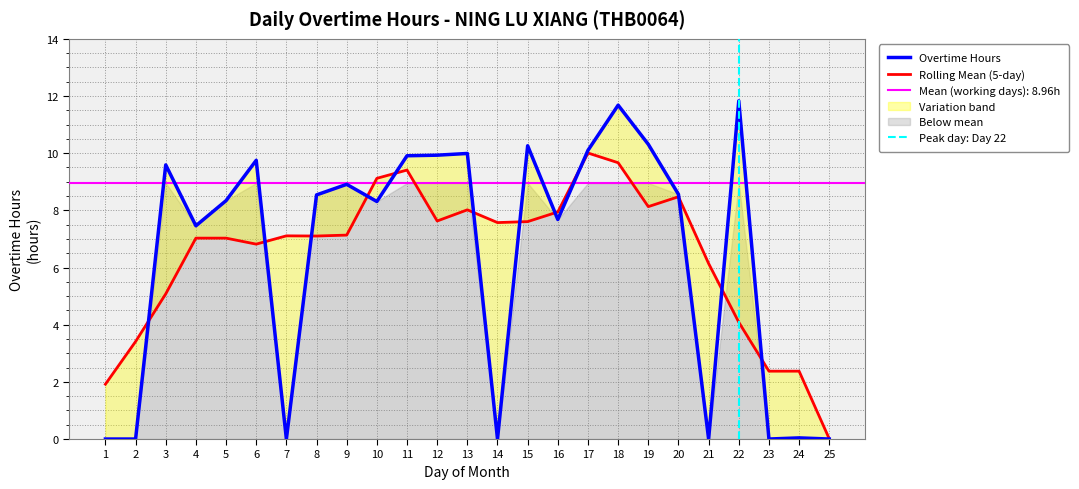

What is the sum of the values at 5 and 15?

18.6